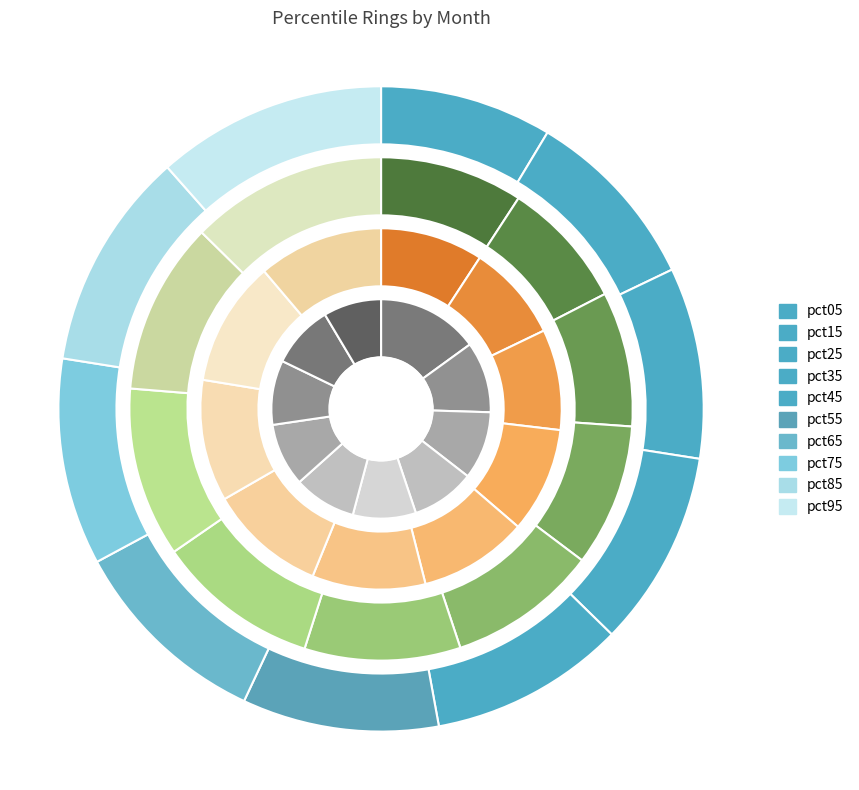

To the nearest percent, what percentage of the pie is pct65?

10%